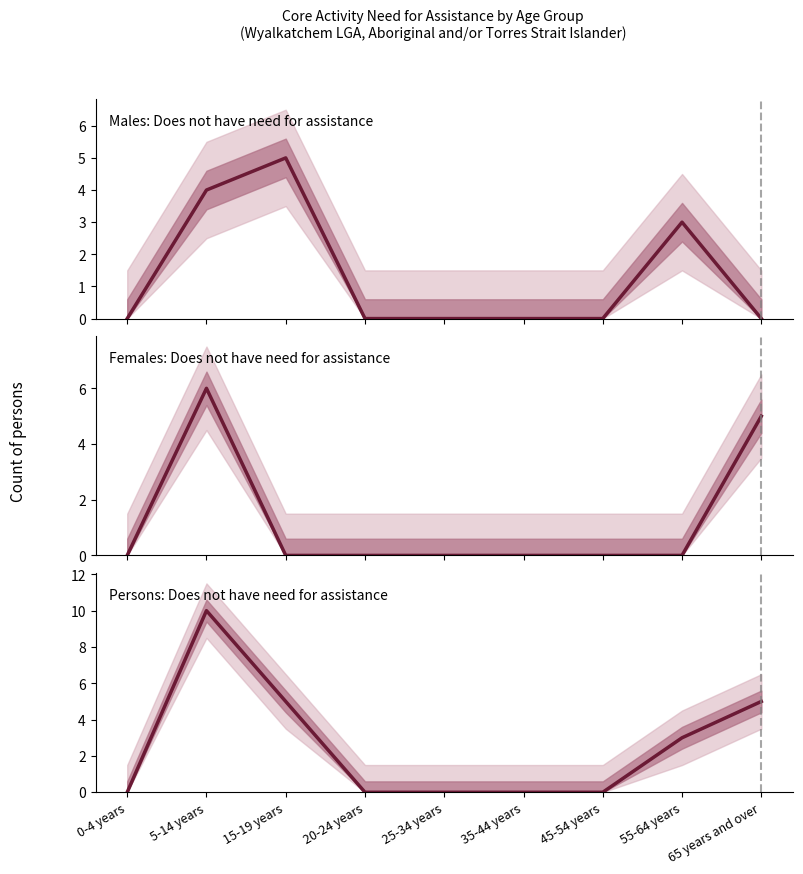

True or false: Persons: Does not have need for assistance and Females: Does not have need for assistance intersect in this chart.

False